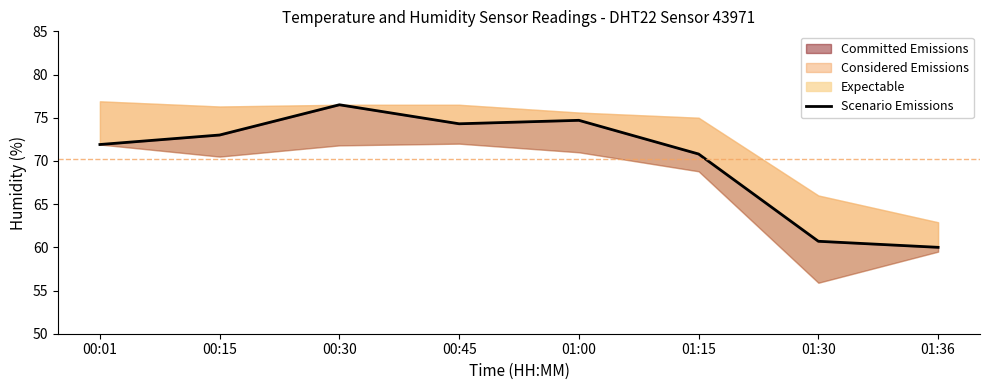

Rank the categories by value from highest to lowest.

00:30, 01:00, 00:45, 00:15, 00:01, 01:15, 01:30, 01:36